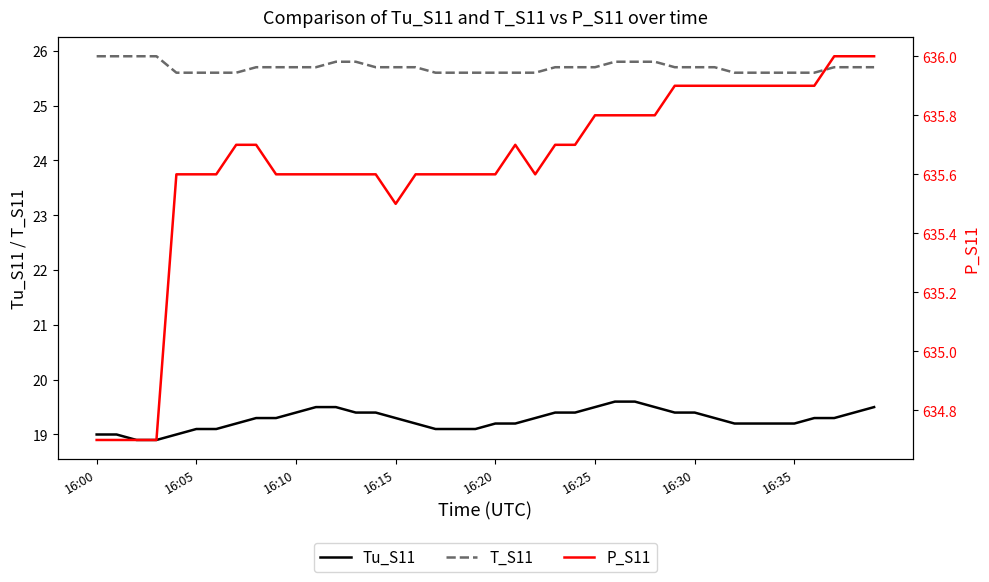

Does the chart have visible grid lines?

No